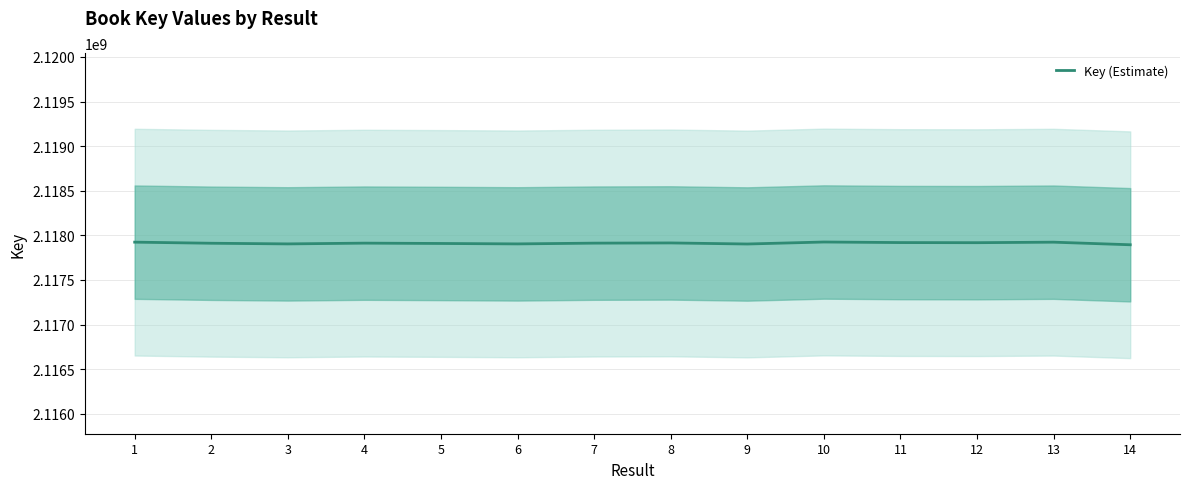

Reading left to right, list all the values displayed in this chart.

2117923538	2117911287	2117904007	2117912442	2117908719	2117903994	2117912456	2117914734	2117902821	2117925110	2117918846	2117917566	2117923284	2117894249